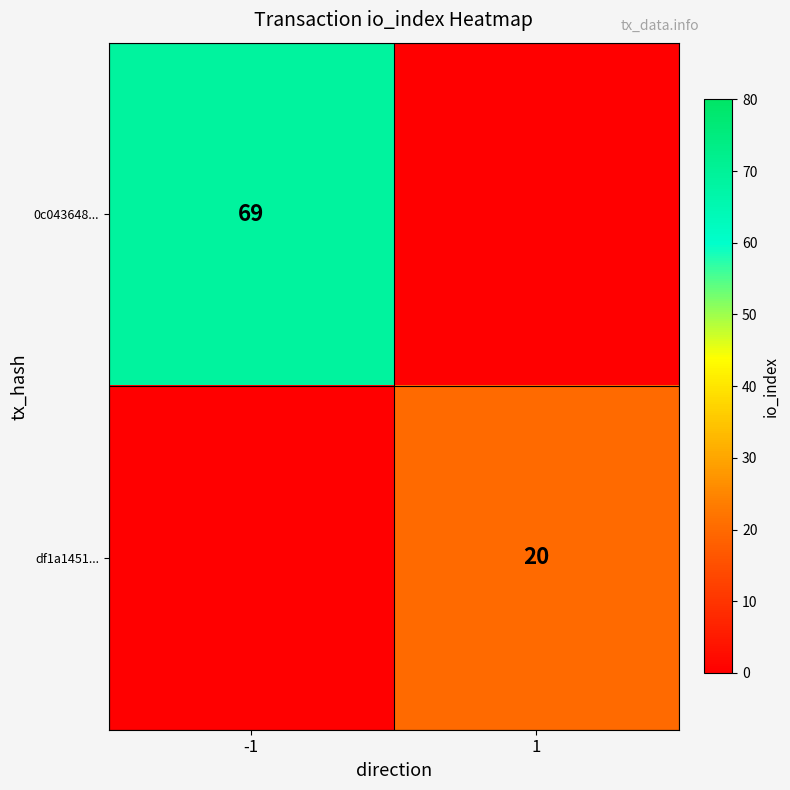

Count the number of categories in the chart.

2